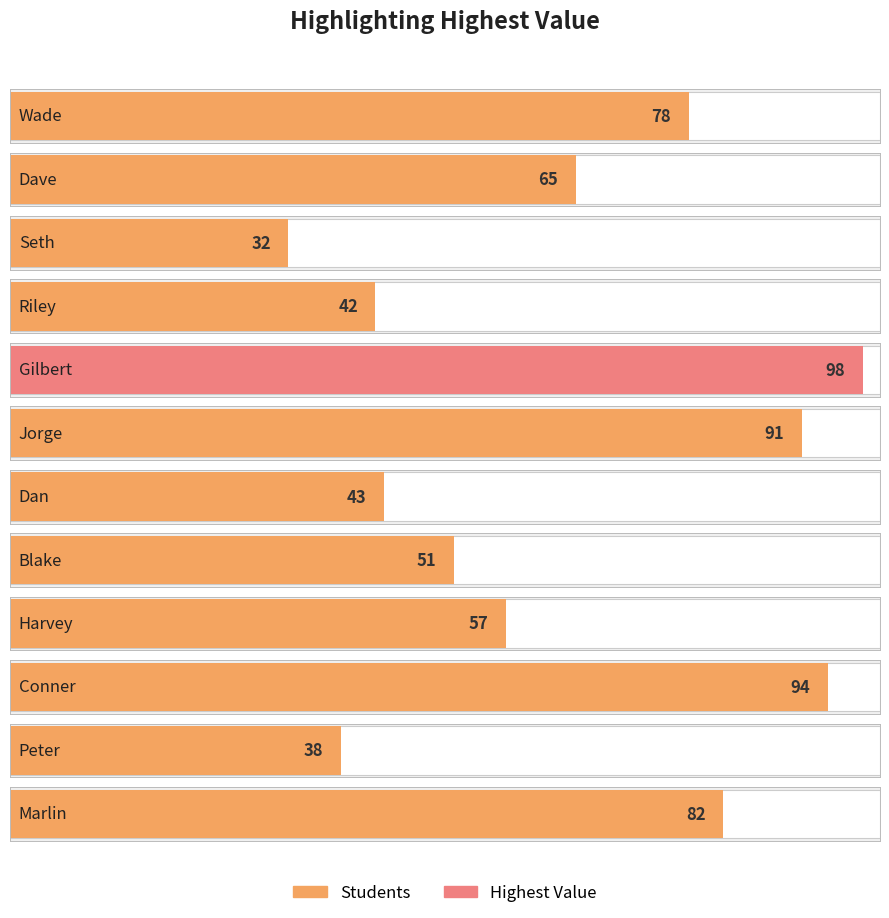

How many bars are there in total?

12